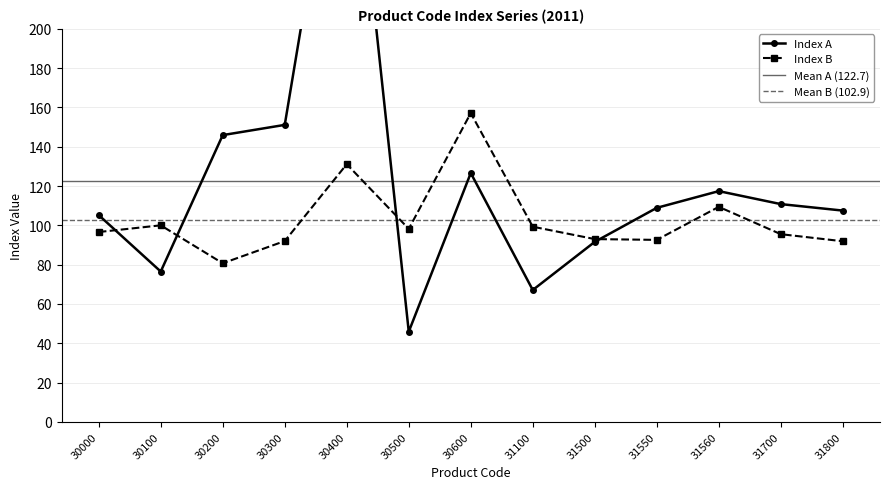

How many data points does each series have?

13